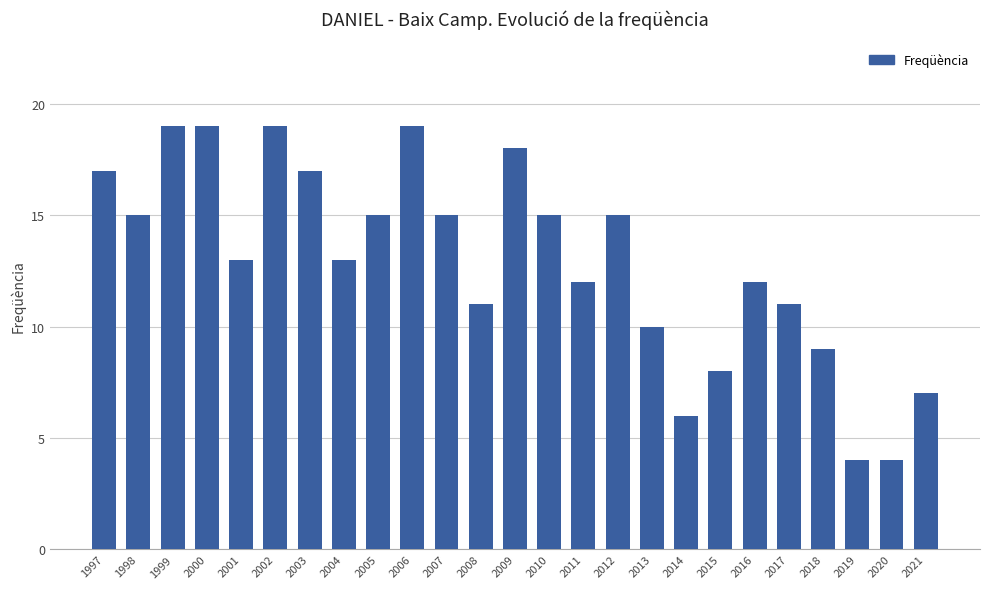

What is the average value?

13